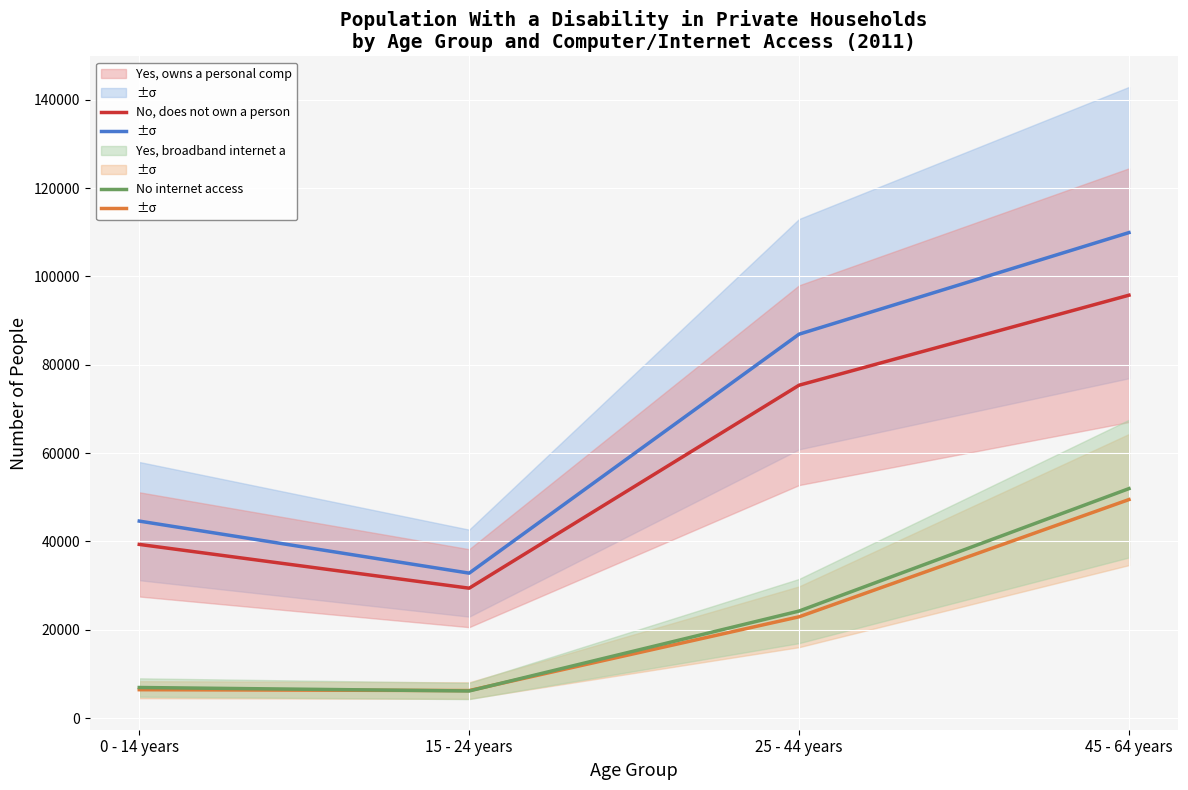

How many values in the Yes, owns a personal computer series exceed 86926?

1